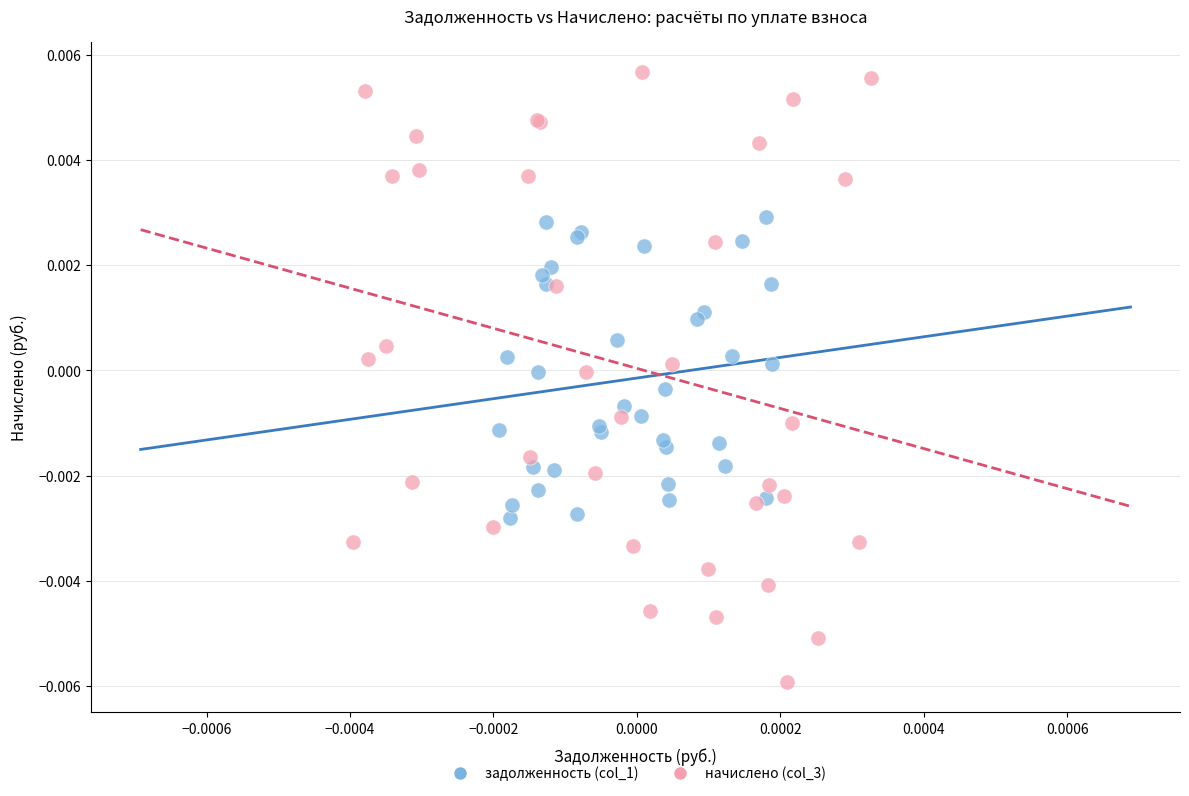

Which series contains the highest Y value?

начислено (col_3)